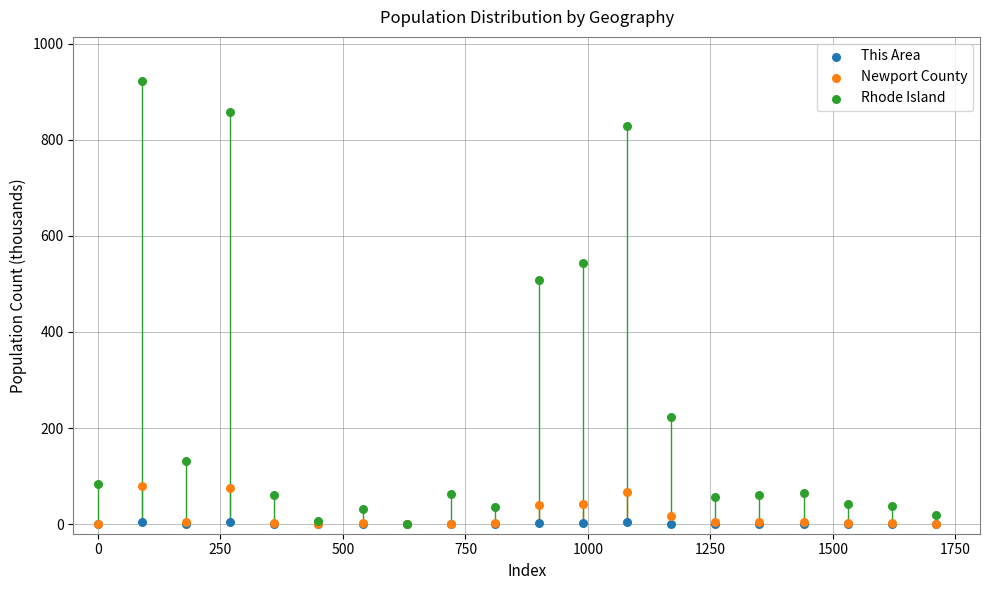

Which series has the largest Y range (max minus min)?

Rhode Island